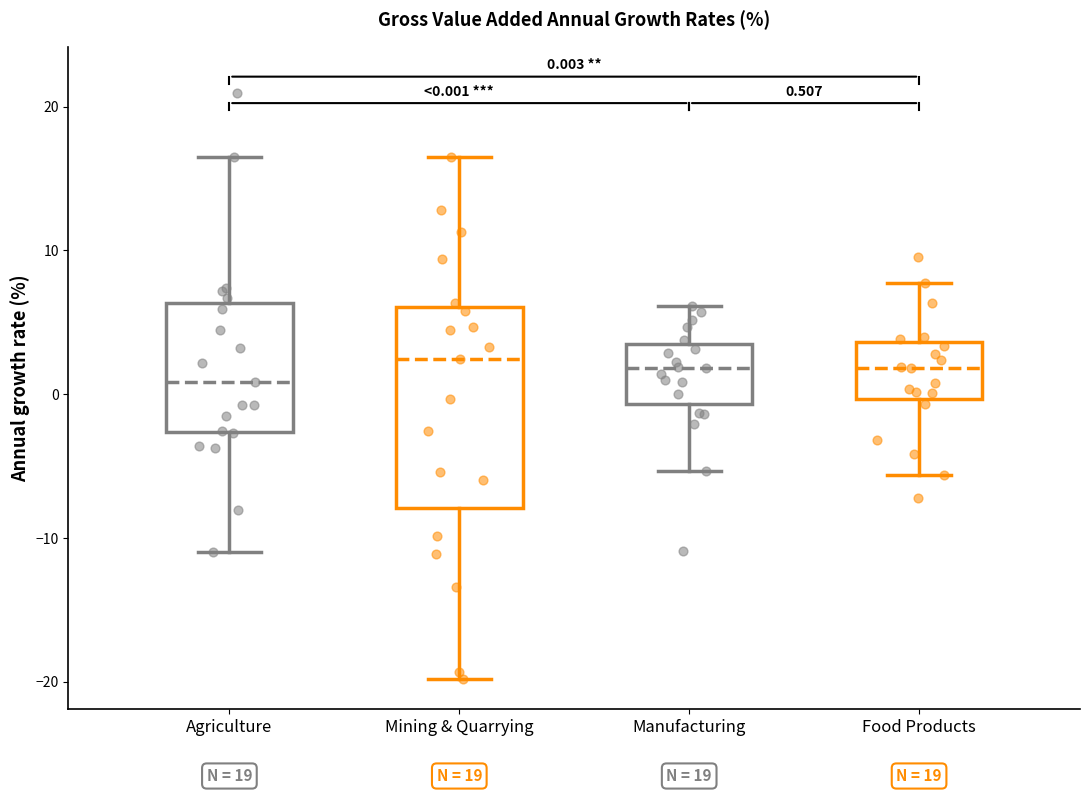

Comparing the boxes themselves (not the whiskers), which one is the tallest?

Mining & Quarrying